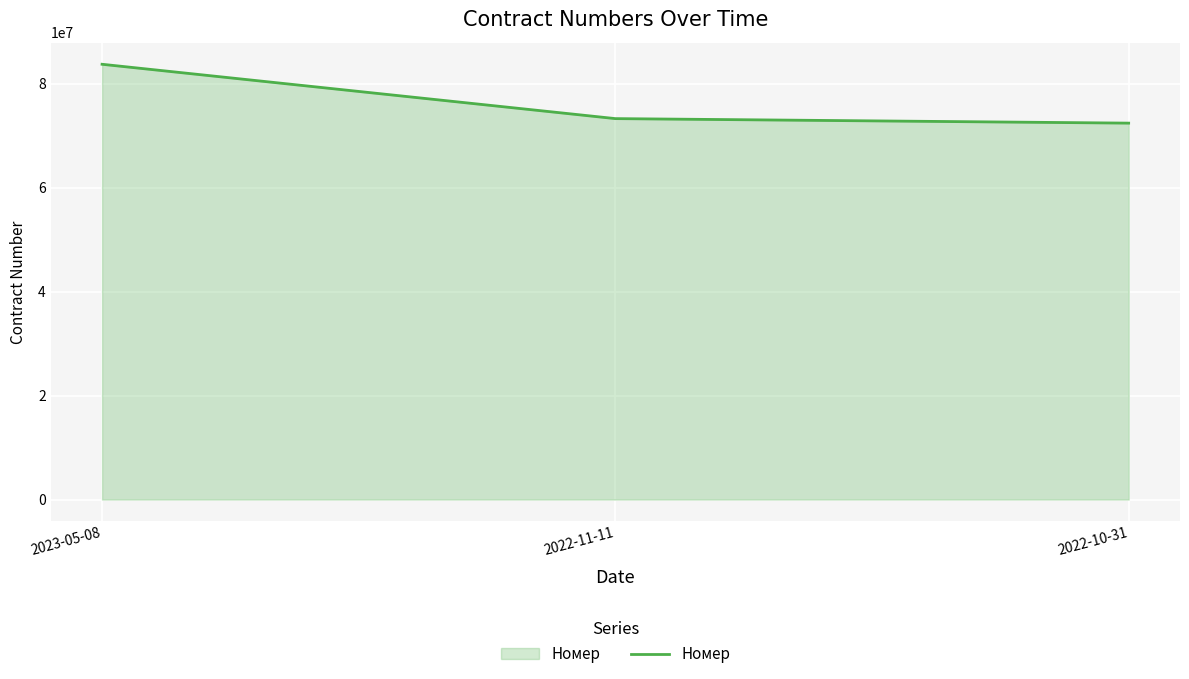

What is the change in value from 2023-05-08 to 2022-10-31?

-11325212